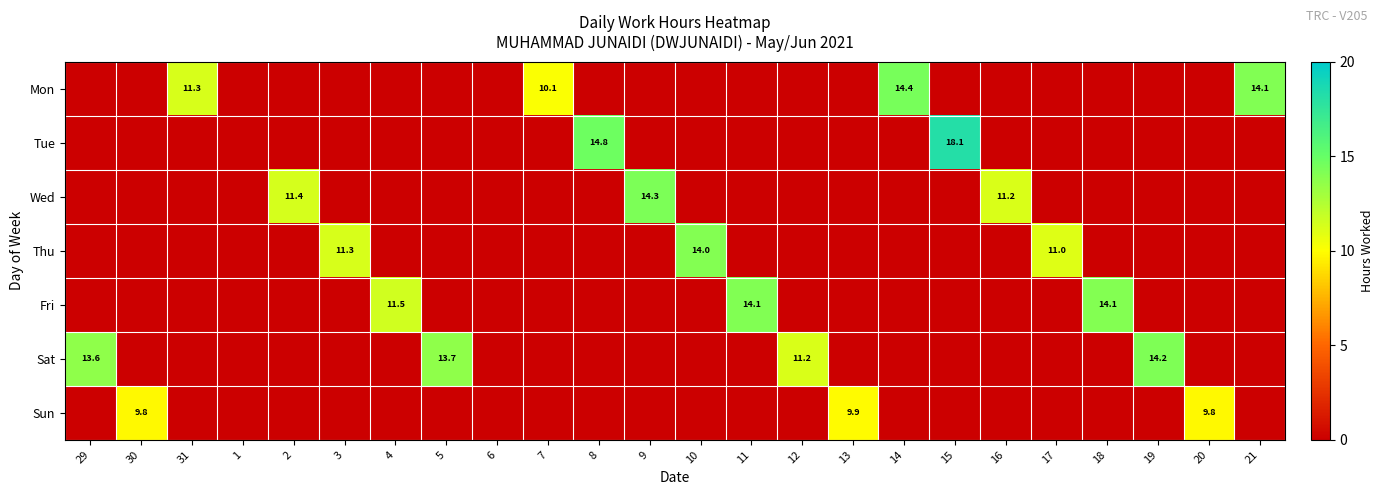

At which category is the sum across all series the highest?

15